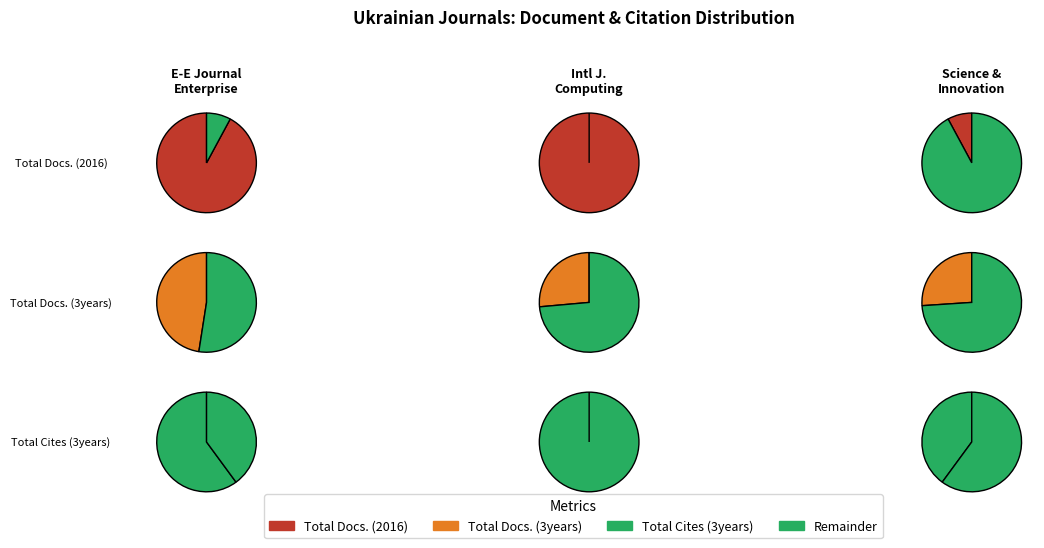

Count the number of slices in the pie.

3